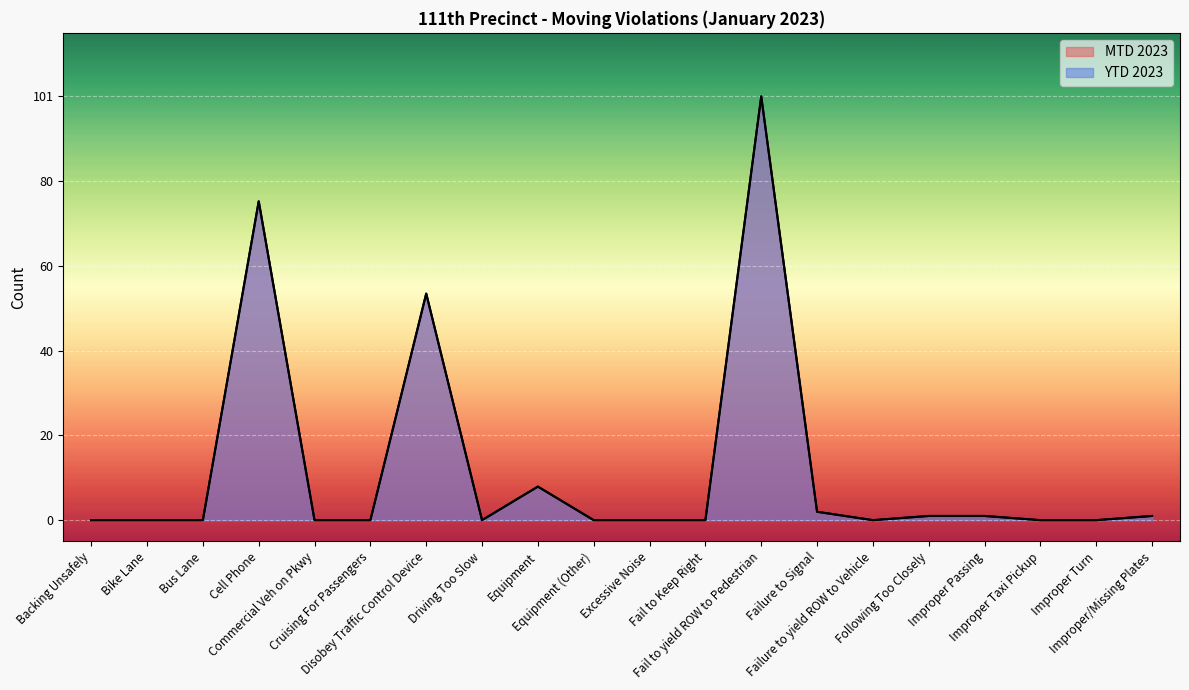

Reading left to right, transcribe all the data shown in this chart.

MTD 2023: Backing Unsafely=0	Bike Lane=0	Bus Lane=0	Cell Phone=76	Commercial Veh on Pkwy=0	Cruising For Passengers=0	Disobey Traffic Control Device=54	Driving Too Slow=0	Equipment=8	Equipment (Other)=0	Excessive Noise=0	Fail to Keep Right=0	Fail to yield ROW to Pedestrian=101	Failure to Signal=2	Failure to yield ROW to Vehicle=0	Following Too Closely=1	Improper Passing=1	Improper Taxi Pickup=0	Improper Turn=0	Improper/Missing Plates=1
YTD 2023: Backing Unsafely=0	Bike Lane=0	Bus Lane=0	Cell Phone=76	Commercial Veh on Pkwy=0	Cruising For Passengers=0	Disobey Traffic Control Device=54	Driving Too Slow=0	Equipment=8	Equipment (Other)=0	Excessive Noise=0	Fail to Keep Right=0	Fail to yield ROW to Pedestrian=101	Failure to Signal=2	Failure to yield ROW to Vehicle=0	Following Too Closely=1	Improper Passing=1	Improper Taxi Pickup=0	Improper Turn=0	Improper/Missing Plates=1